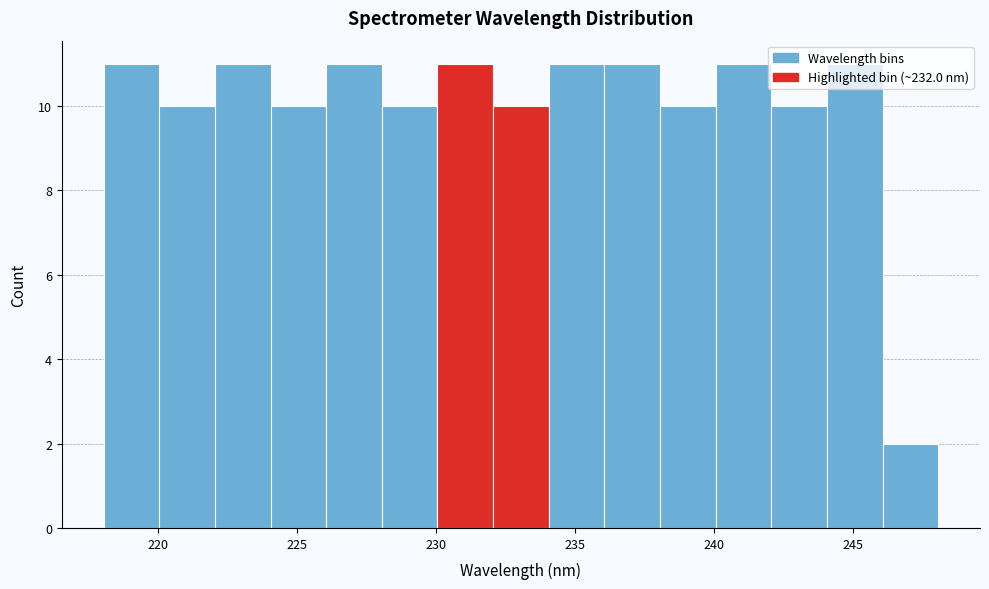

How tall is the bar that spans 222 to 224 on the x-axis? Neither the bar edges nor the heights are printed on the chart, so give them approximately, as read against the axes.

11